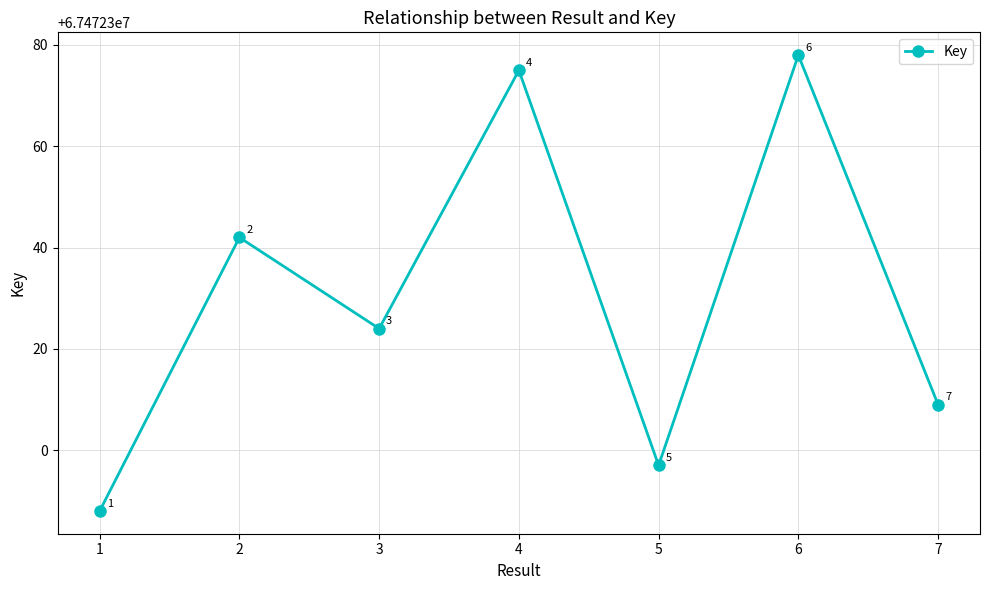

What is the change in value from 1 to 3?

+36